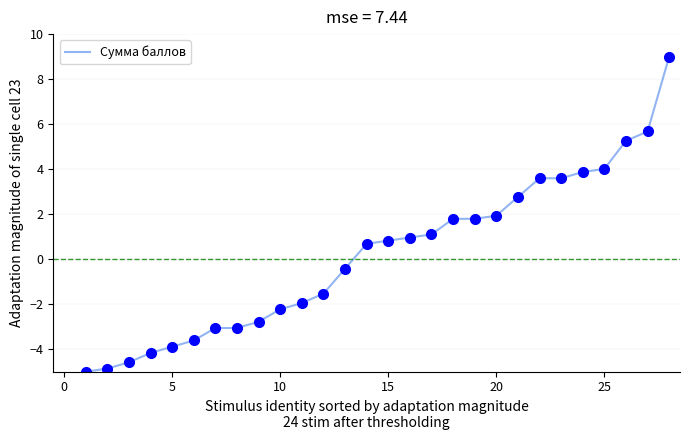

Reading right to left, what are all the values shown in this chart?

9.0	5.7	5.3	4.0	3.9	3.6	3.6	2.8	1.9	1.8	1.8	1.1	1.0	0.8	0.7	-0.4	-1.5	-2.0	-2.2	-2.8	-3.1	-3.1	-3.6	-3.9	-4.2	-4.6	-4.9	-5.0	-5.6